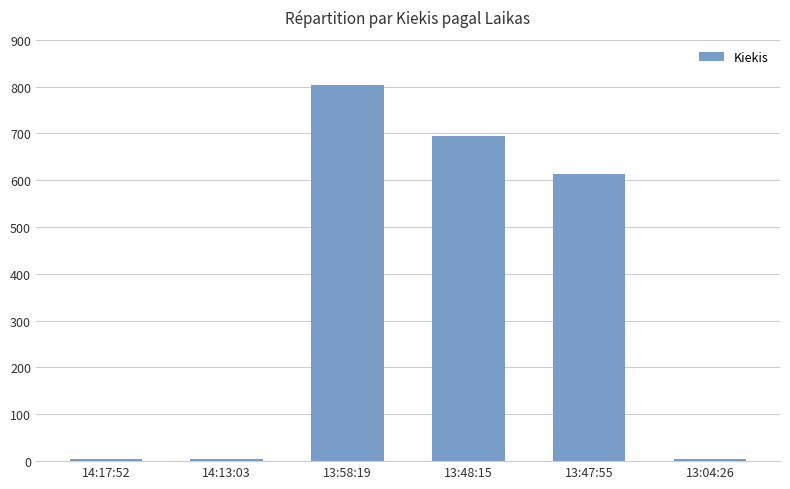

Are the bars grouped side by side (vs. stacked)?

No